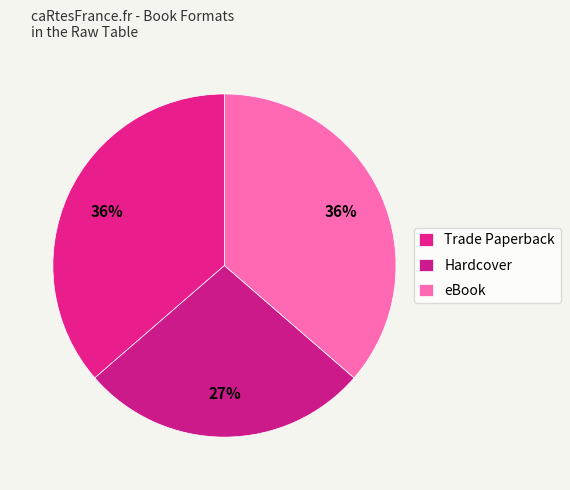

To the nearest percent, what percentage of the pie is Trade Paperback?

36%